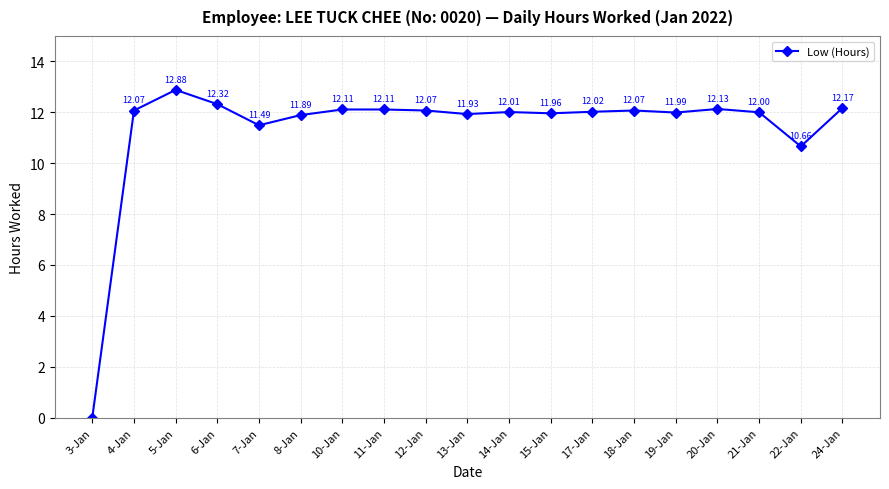

What is the label of the 9th point from the left?

12-Jan